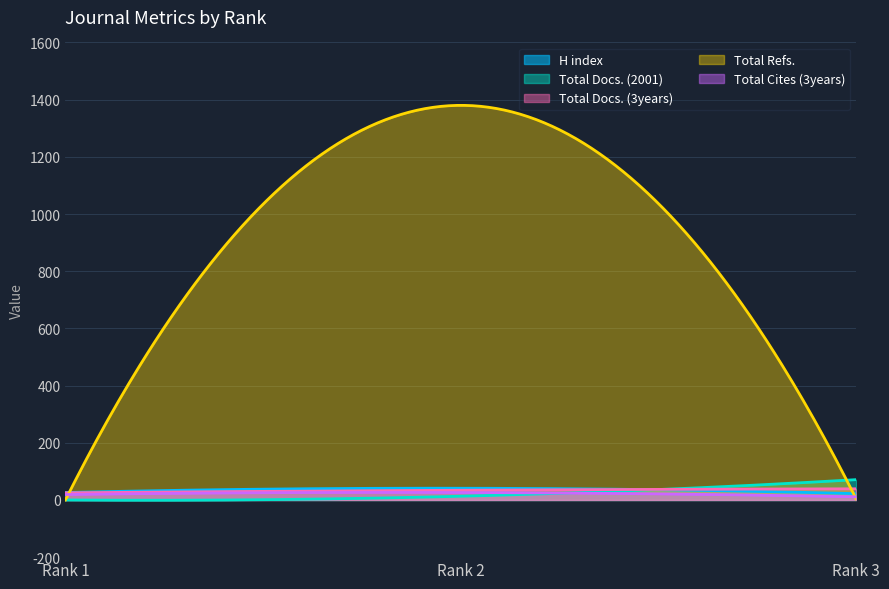

What is the total value across all series at Rank 3?

147